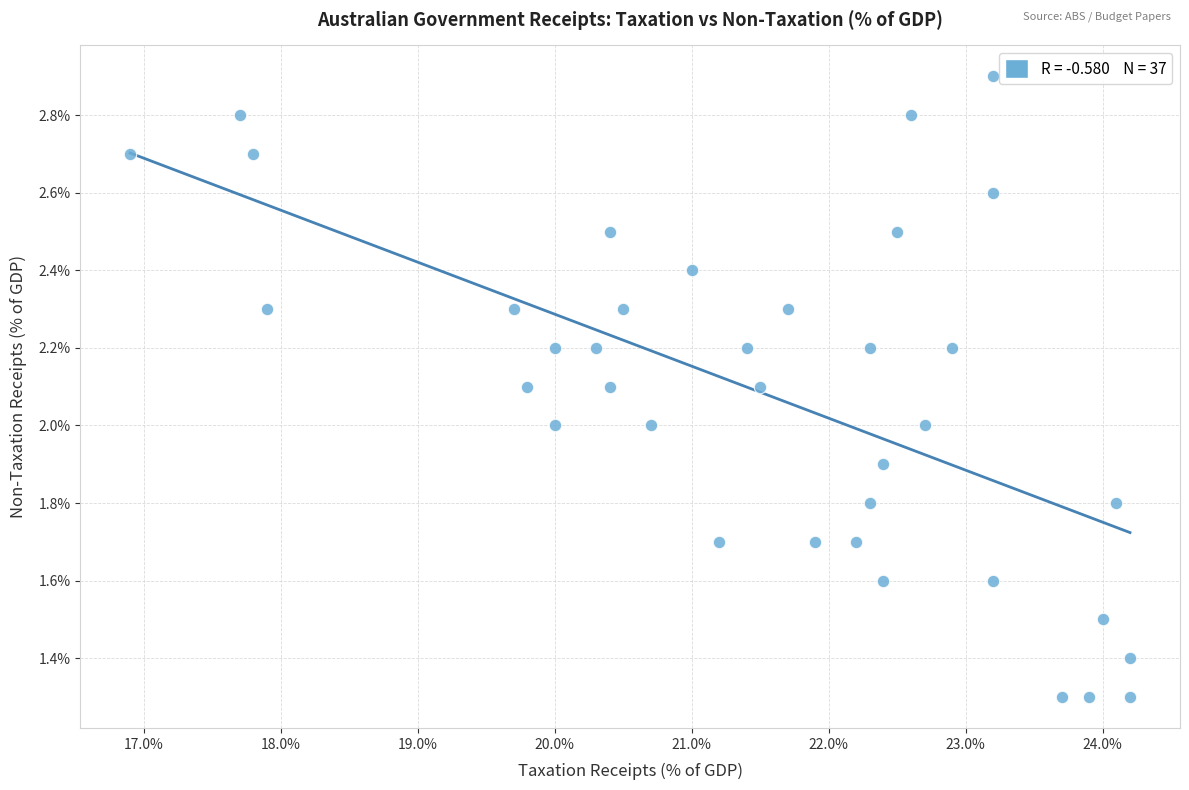

What is the range of X values (max minus min)?

7.3